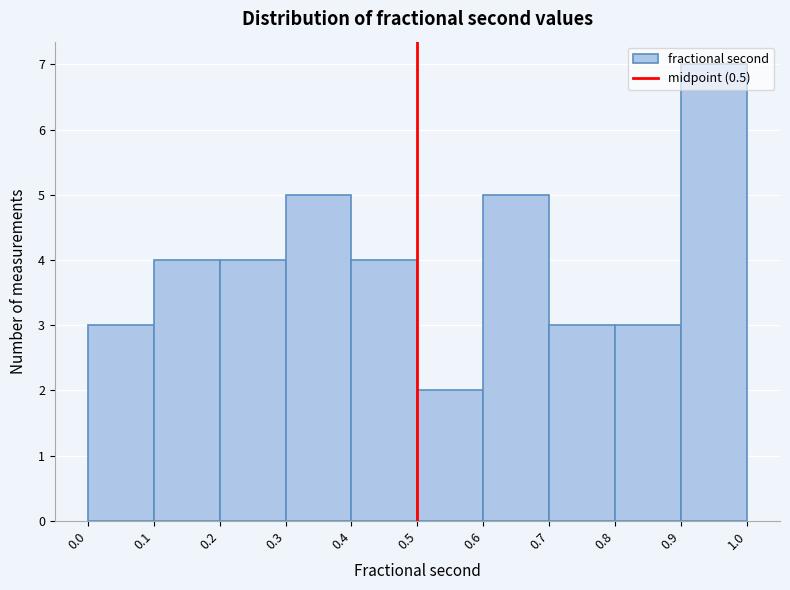

Reading left to right, list every bar in this chart as the range it spans on the x-axis followed by its height. The values are not printed on the chart, so give them approximately, as read against the axis.

0.0 to 0.1: 3
0.1 to 0.2: 4
0.2 to 0.3: 4
0.3 to 0.4: 5
0.4 to 0.5: 4
0.5 to 0.6: 2
0.6 to 0.7: 5
0.7 to 0.8: 3
0.8 to 0.9: 3
0.9 to 1.0: 7